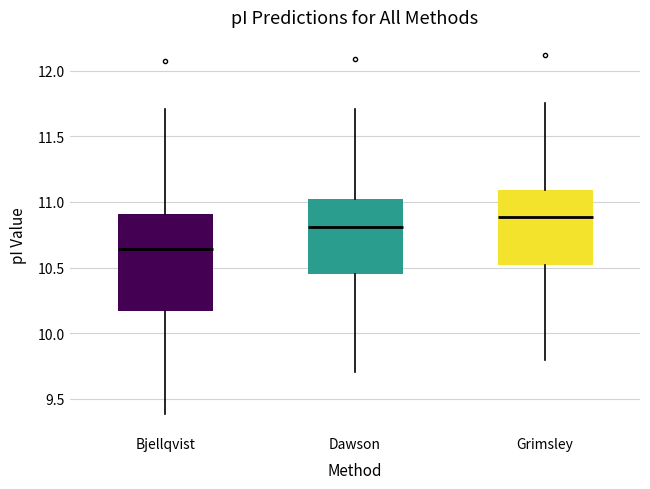

Reading left to right, transcribe this box plot: for each box, give where its median line is, the range the box spans, and where its two whiskers end, as read against the y-axis. The values are not printed on the chart, so give them approximately, as read against the axis.

Bjellqvist: median 10.65, box 10.15 to 10.90, whiskers 9.40 to 11.70
Dawson: median 10.80, box 10.45 to 11.00, whiskers 9.70 to 11.70
Grimsley: median 10.90, box 10.50 to 11.10, whiskers 9.80 to 11.75